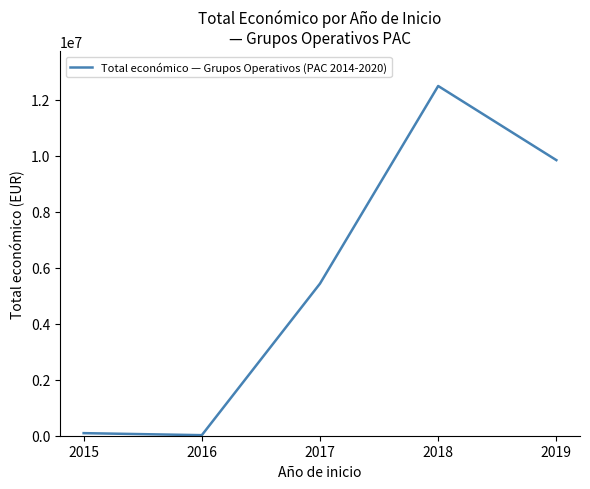

True or false: the data shows 5191472 at 2019.

False